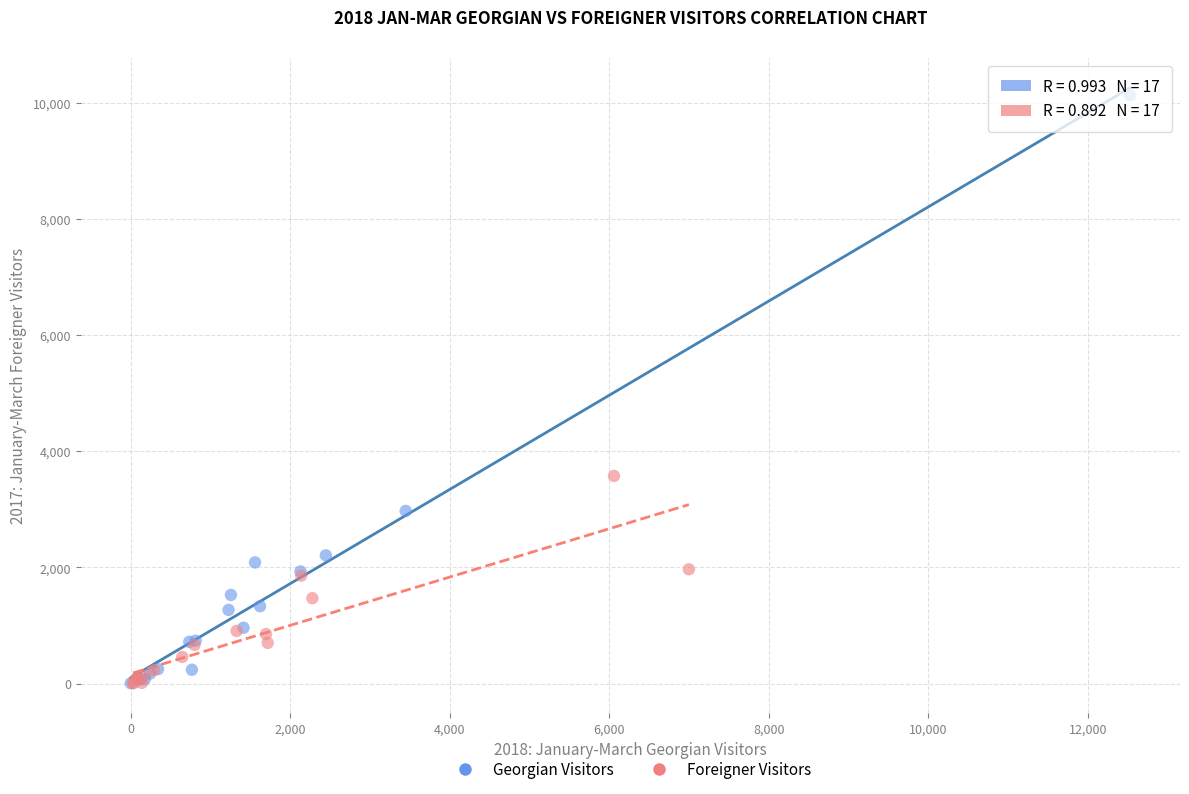

Which series contains the highest Y value?

Georgian Visitors